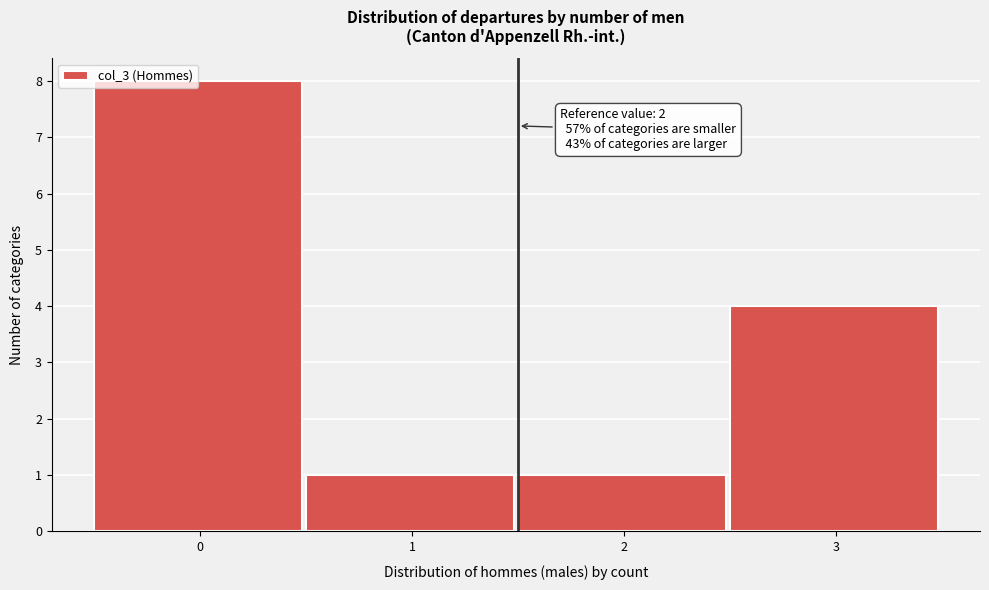

Between 2 and 3, which is larger?

3